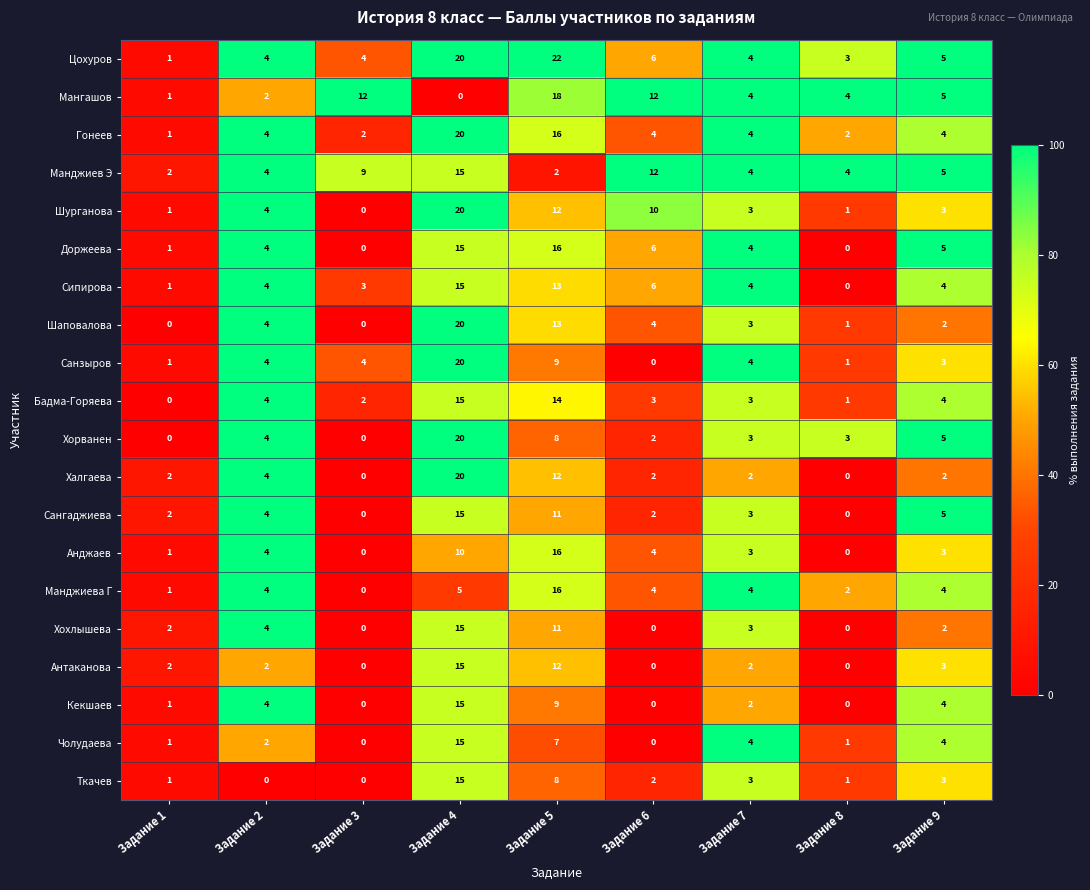

At which category is the sum across all series the highest?

Задание 4